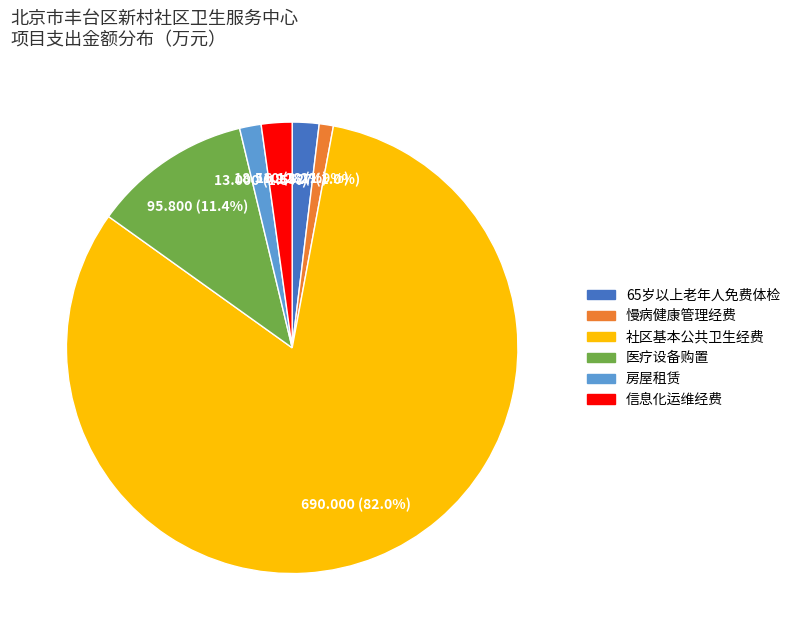

Which slice represents more than half of the pie?

社区基本公共卫生经费